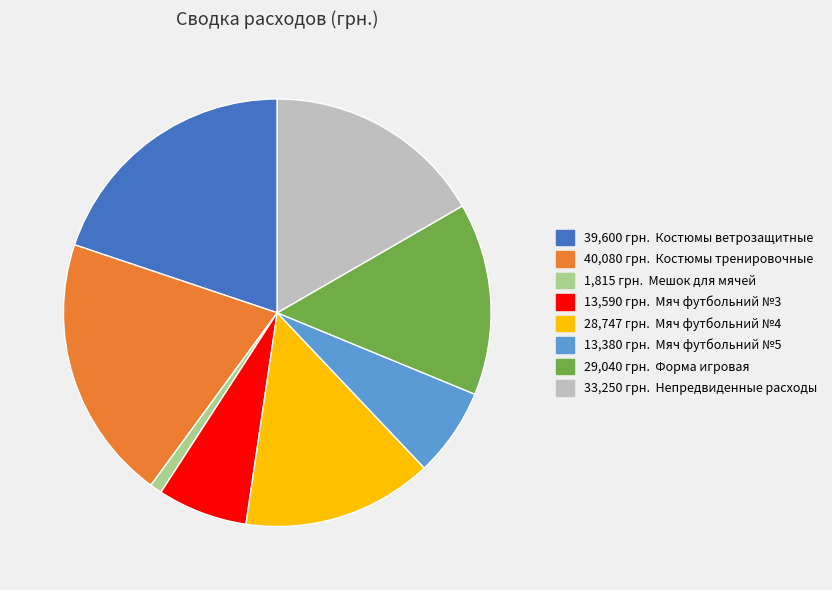

Is there any slice that represents more than half of the pie?

No